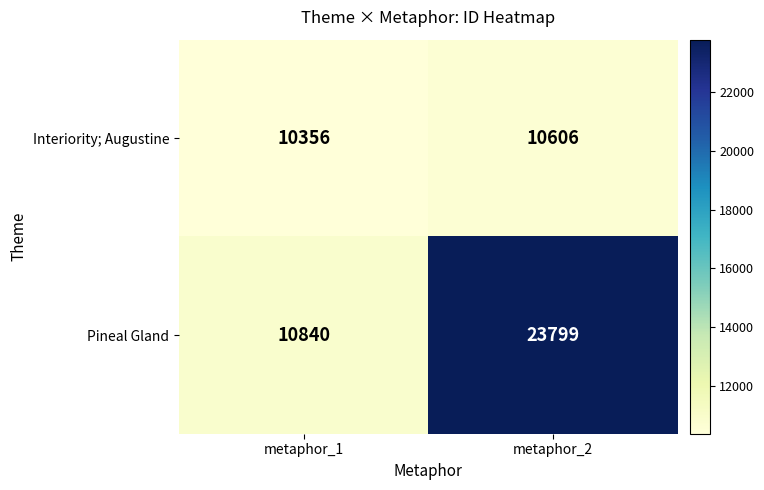

Which series has the largest total across all categories?

Pineal Gland